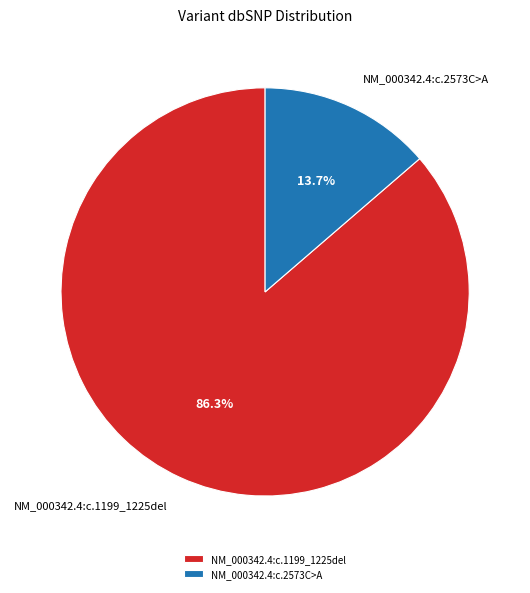

How many segments does this pie chart have?

2